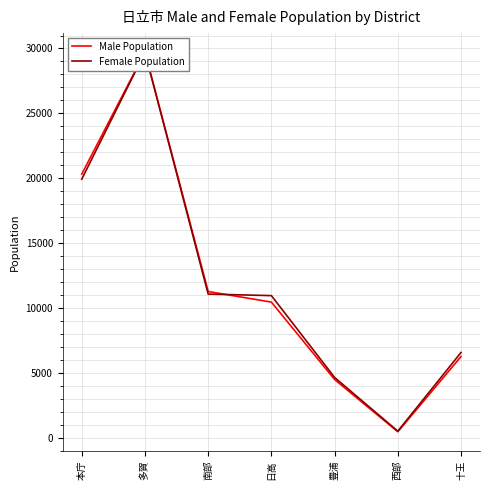

Where is Female Population nearest to the value 15102?

南部